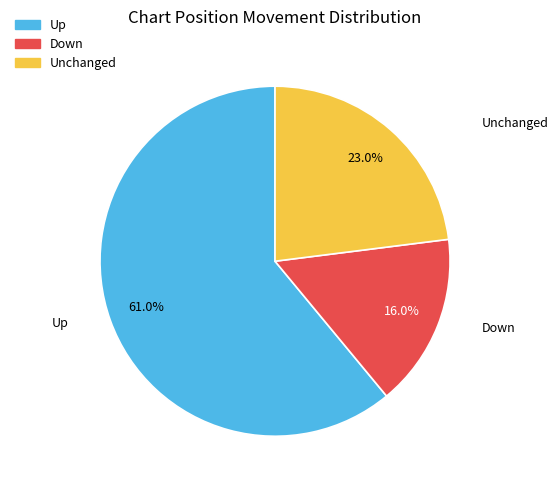

Does any single category account for the majority?

Yes